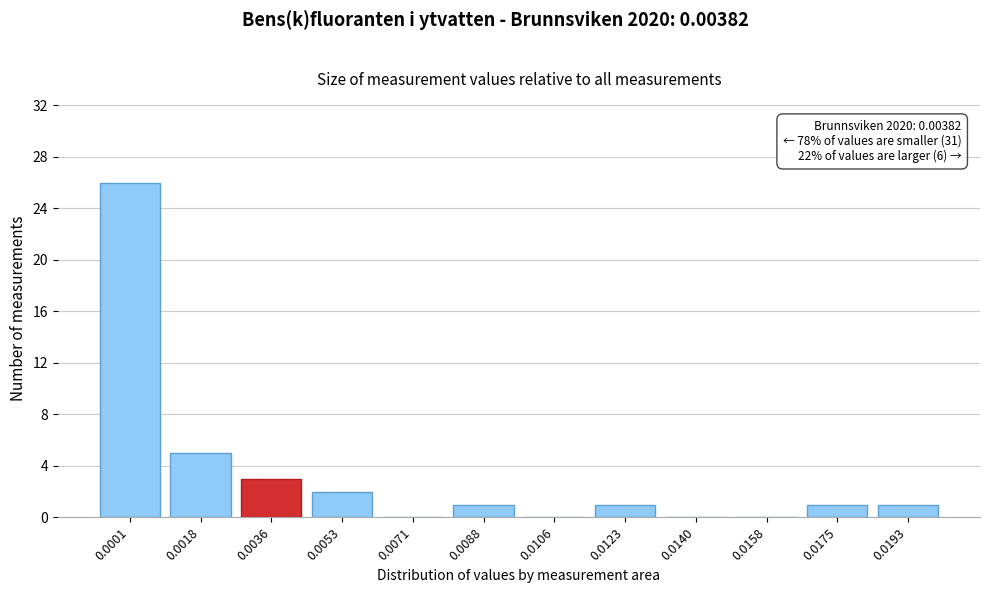

Reading right to left, extract all data points from this chart.

0.0193=1	0.0175=1	0.0158=0	0.0140=0	0.0123=1	0.0106=0	0.0088=1	0.0071=0	0.0053=2	0.0036=3	0.0018=5	0.0001=26